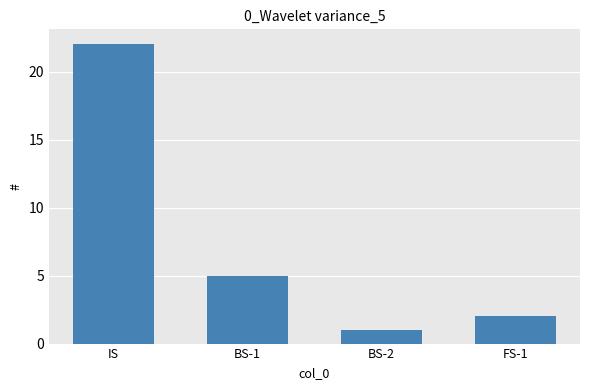

What is the value of the 3rd bar from the left?

1